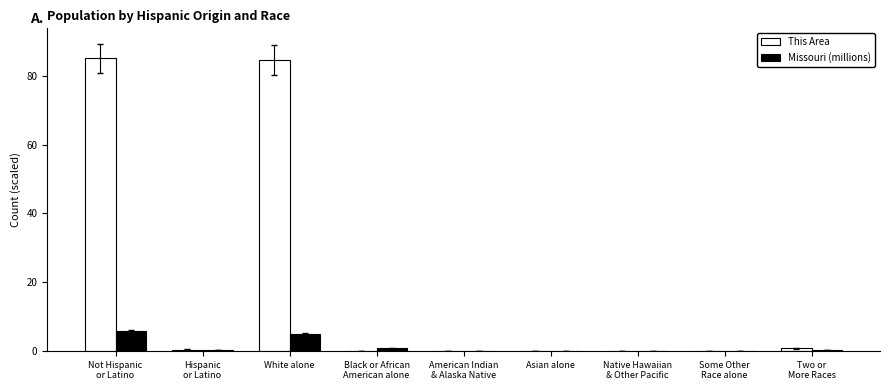

What is the total value across all series at American Indian
& Alaska Native?

0.1